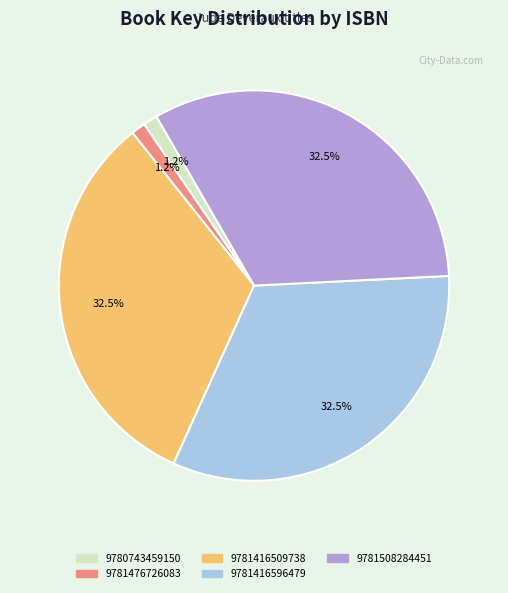

To the nearest percent, what is the difference between the 9781508284451 and 9780743459150 slice percentages?

31%